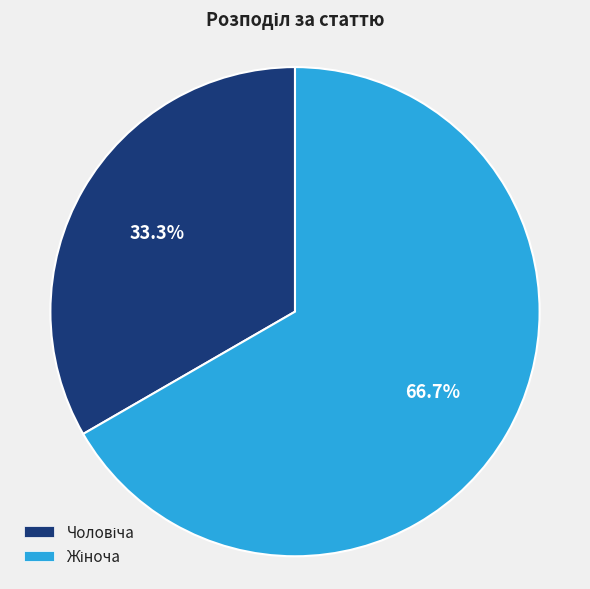

Is there any slice that represents more than half of the pie?

Yes